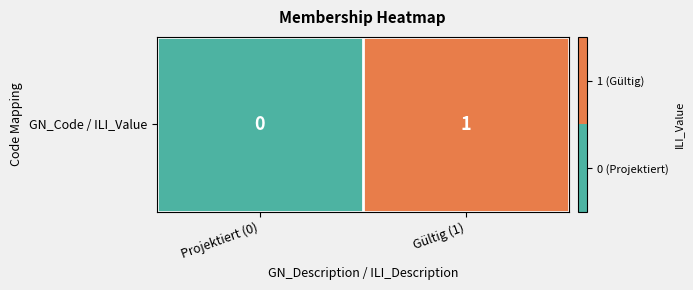

What is the sum of all values?

1